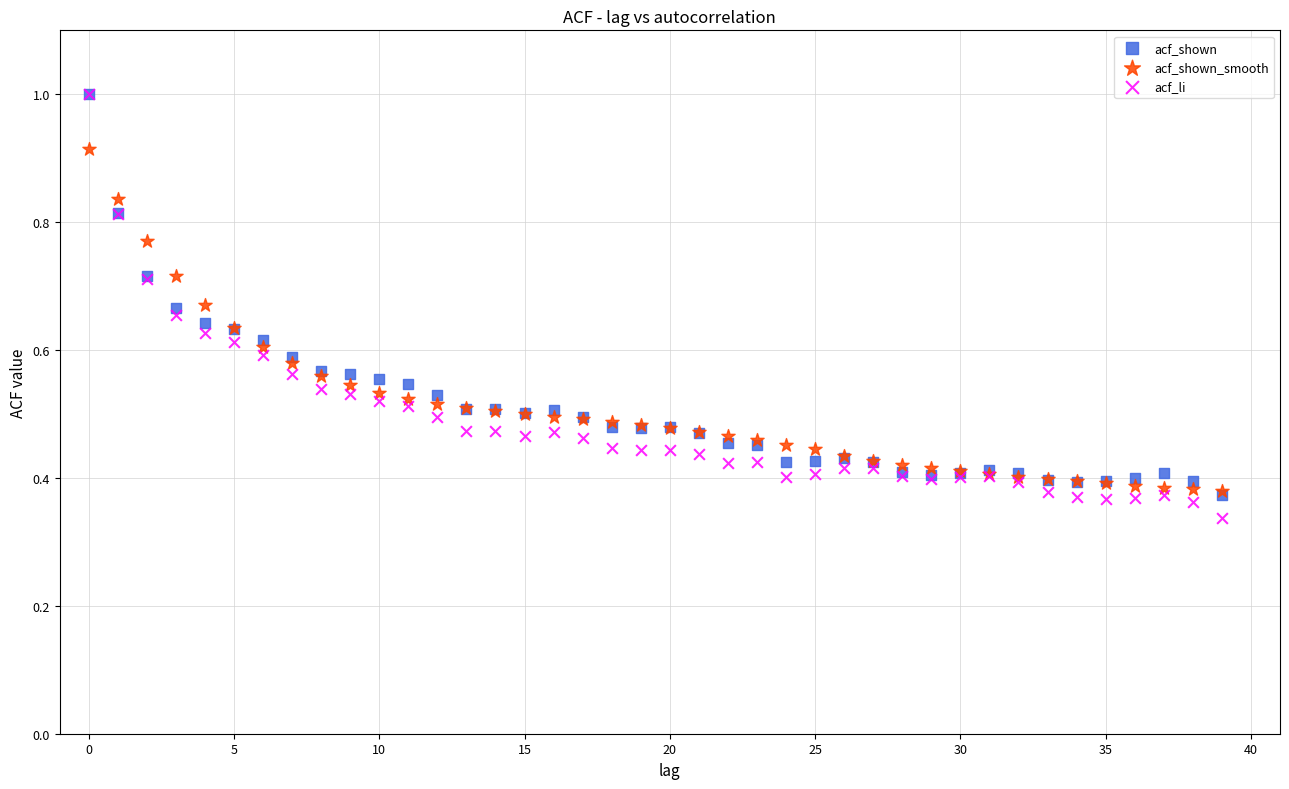

What are all the series names shown in the legend?

acf_shown, acf_shown_smooth, acf_li